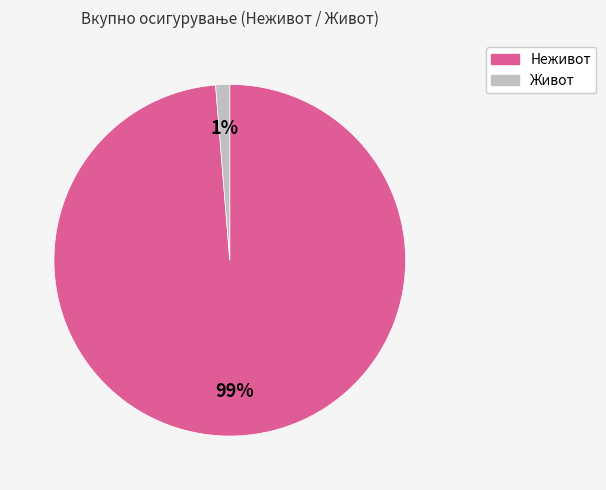

Does Живот represent more than half of the total?

No